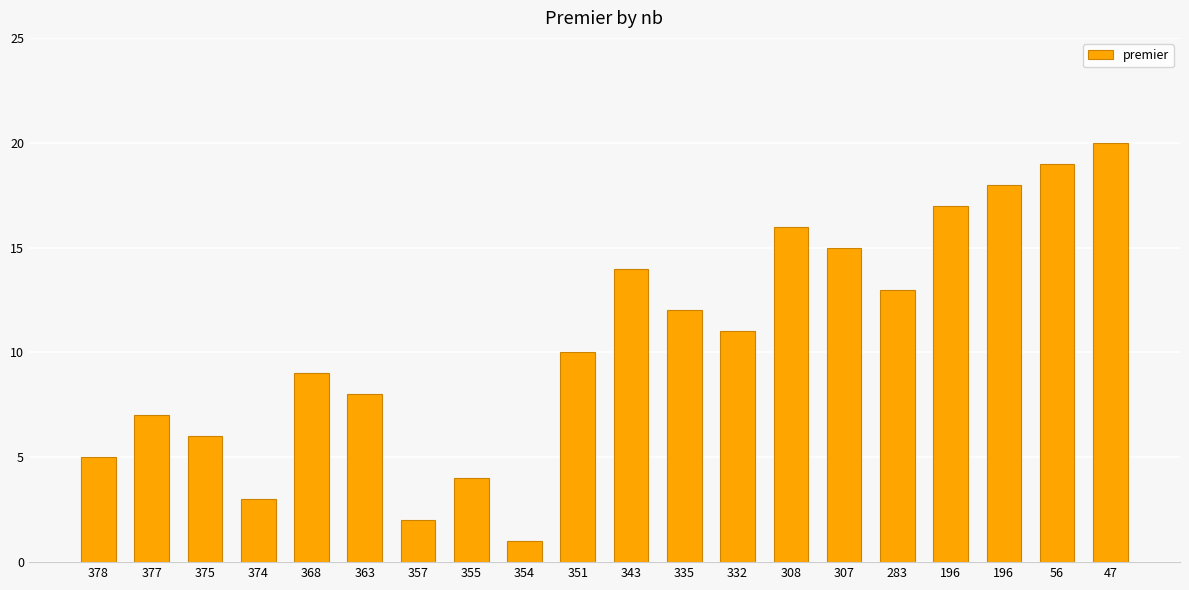

Reading left to right, transcribe all the data shown in this chart.

378=5	377=7	375=6	374=3	368=9	363=8	357=2	355=4	354=1	351=10	343=14	335=12	332=11	308=16	307=15	283=13	196=17	196=18	56=19	47=20